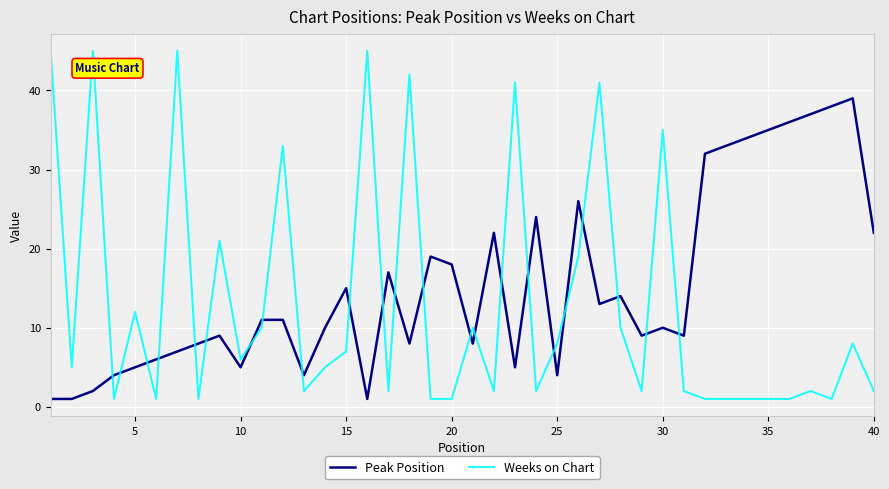

What is the difference between the second highest and second lowest values in the Peak Position series?

37